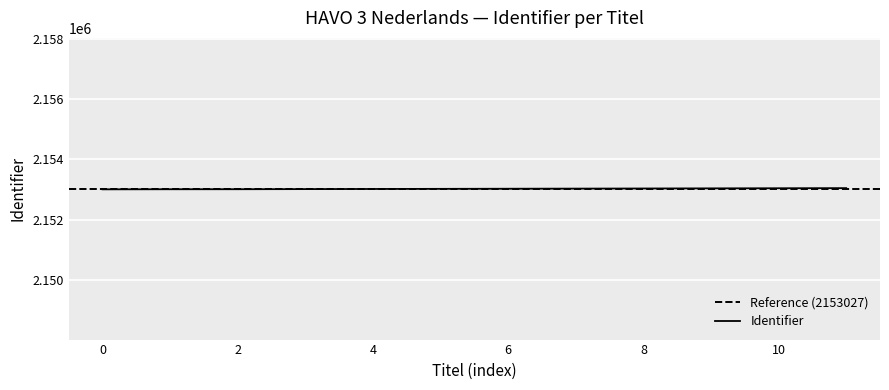

The value of Identifier at 10 is 2860618. True or false?

False